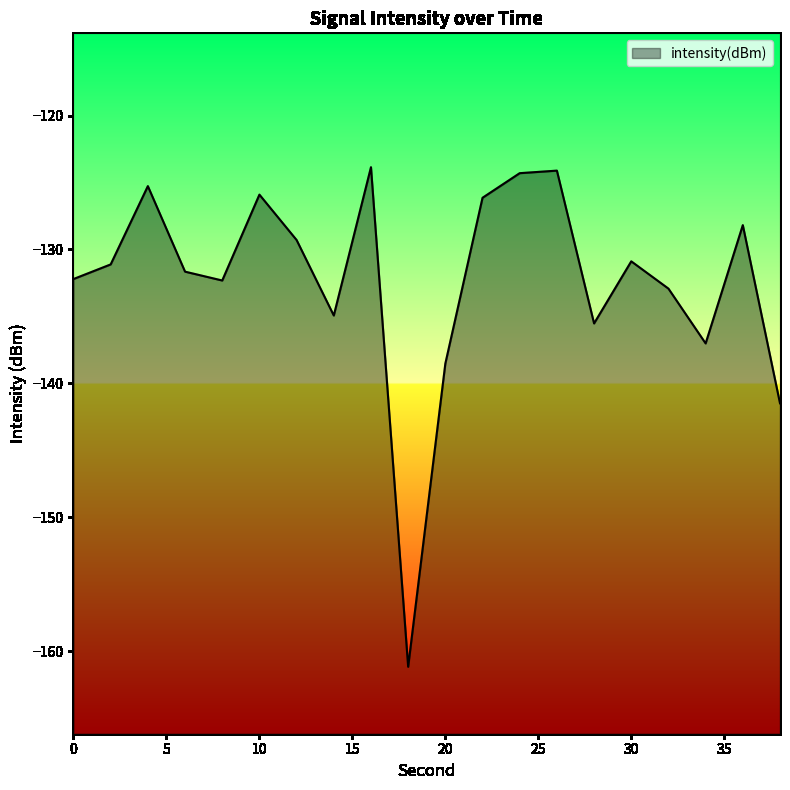

How many lines are shown in the chart?

1